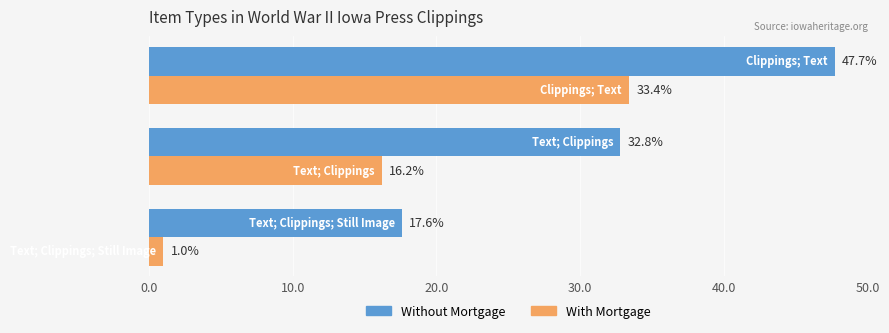

What is the difference between the maximum and second lowest values in the With Mortgage series?

17.2